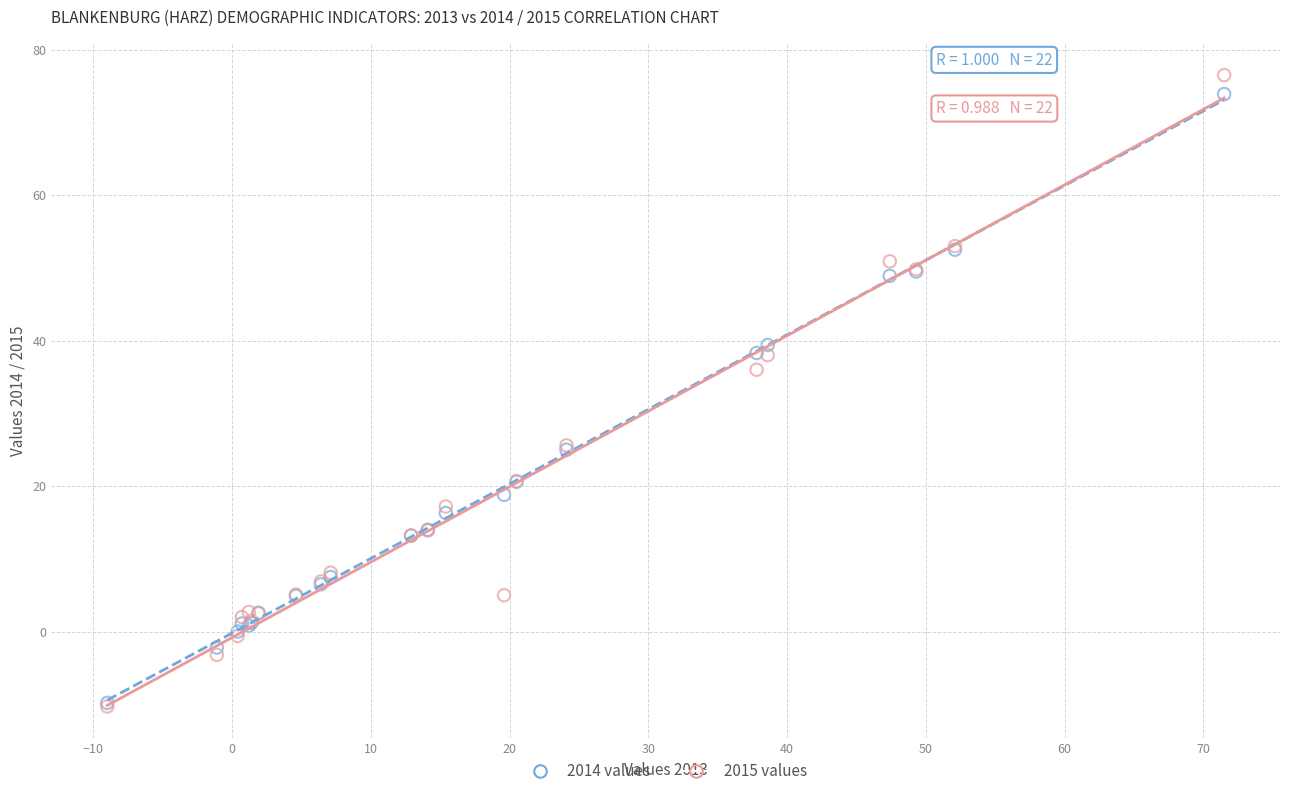

Across all series, what Y value is closest to 33?

36.0